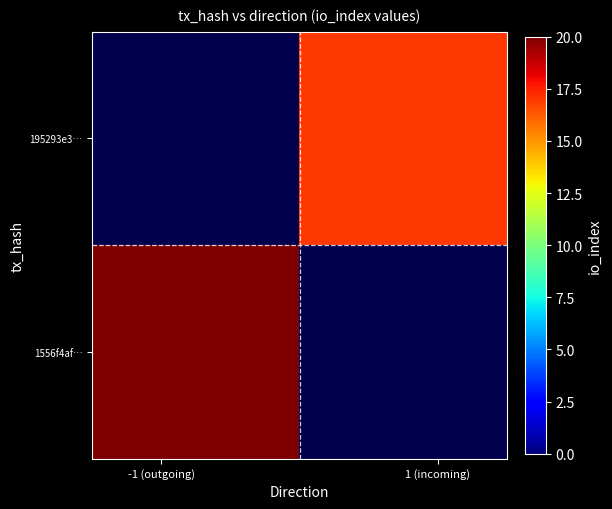

Count the number of categories in the chart.

40